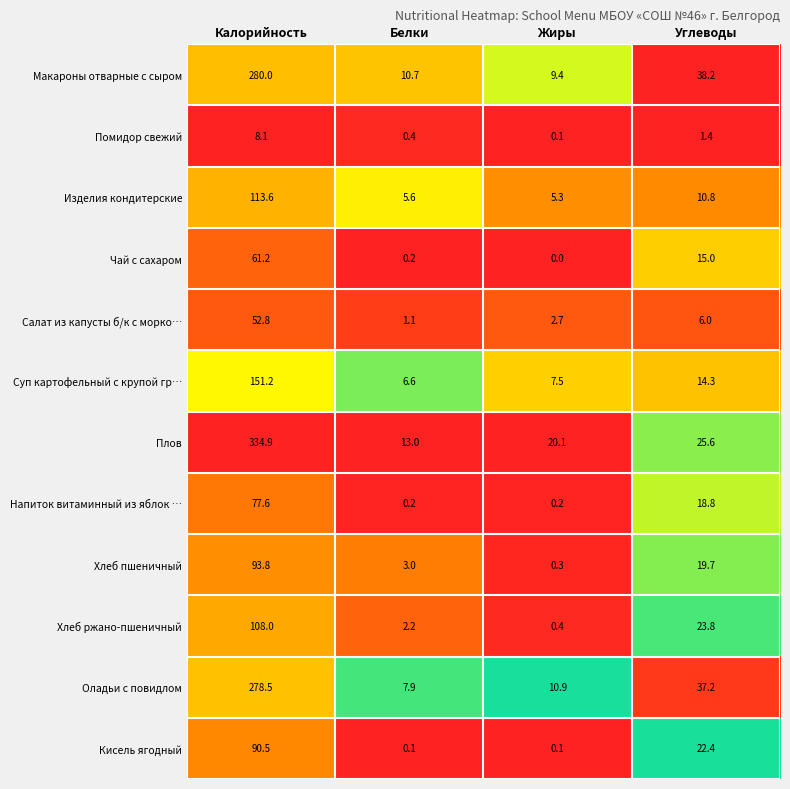

What is the sum of all Суп картофельный с крупой гр… values?

179.6